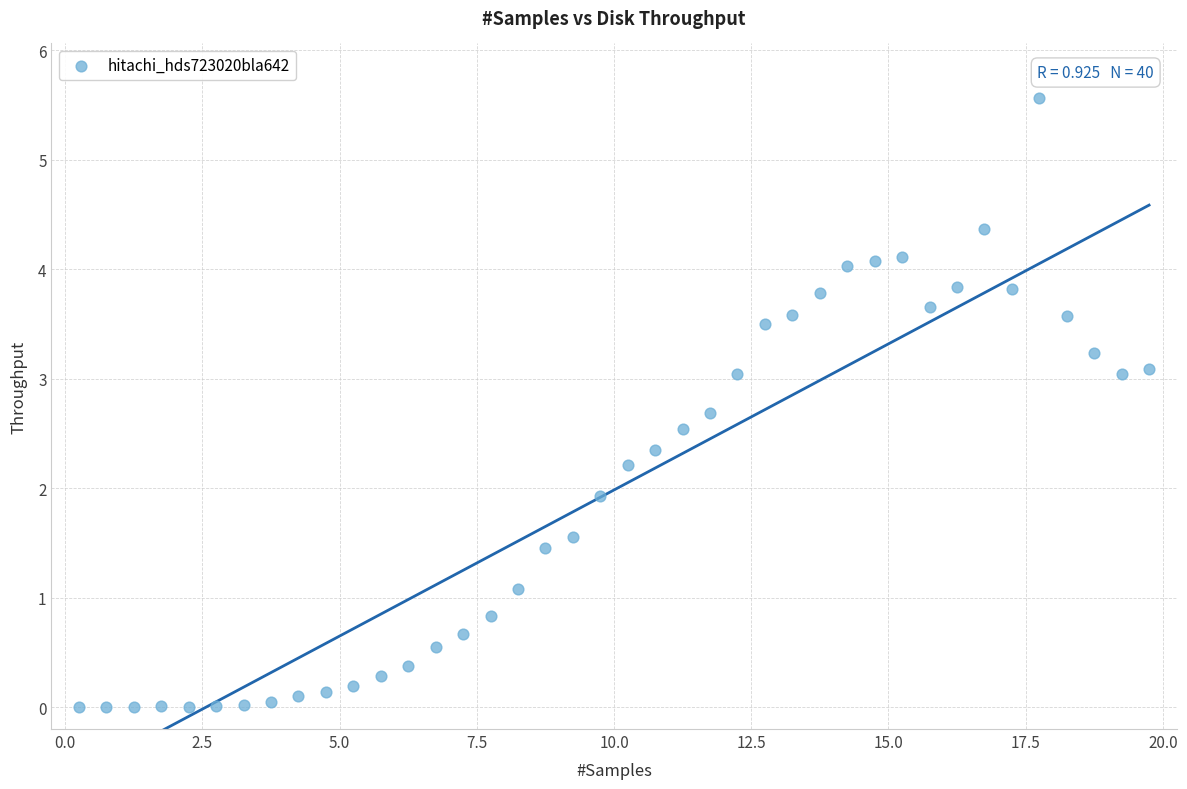

What Y value in the scatter plot is closest to 2?

1.9